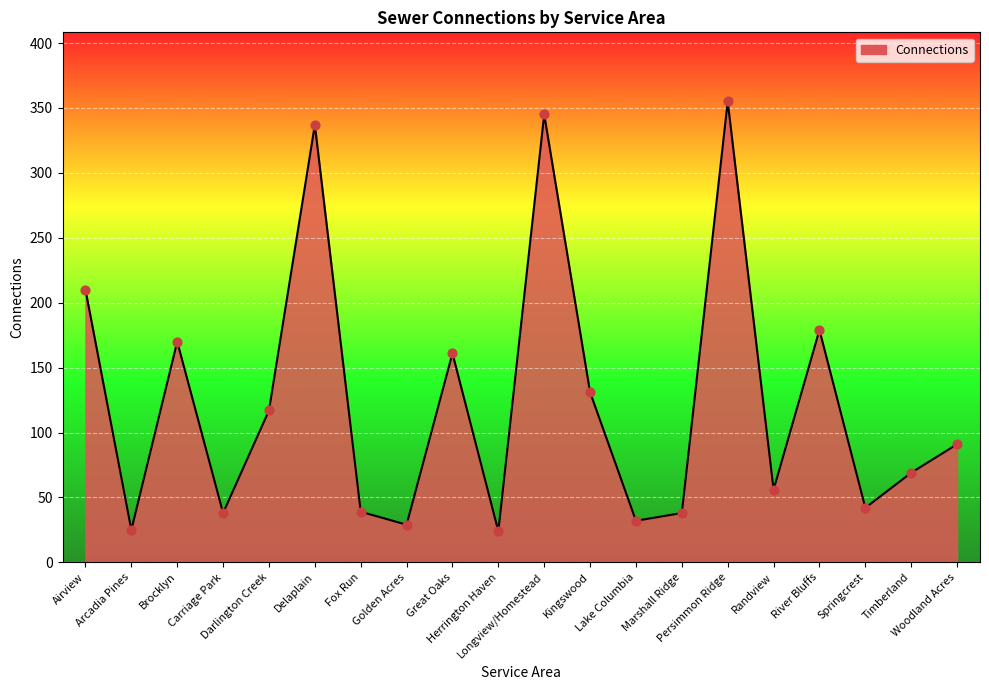

What is the change in value from Darlington Creek to Marshall Ridge?

-79